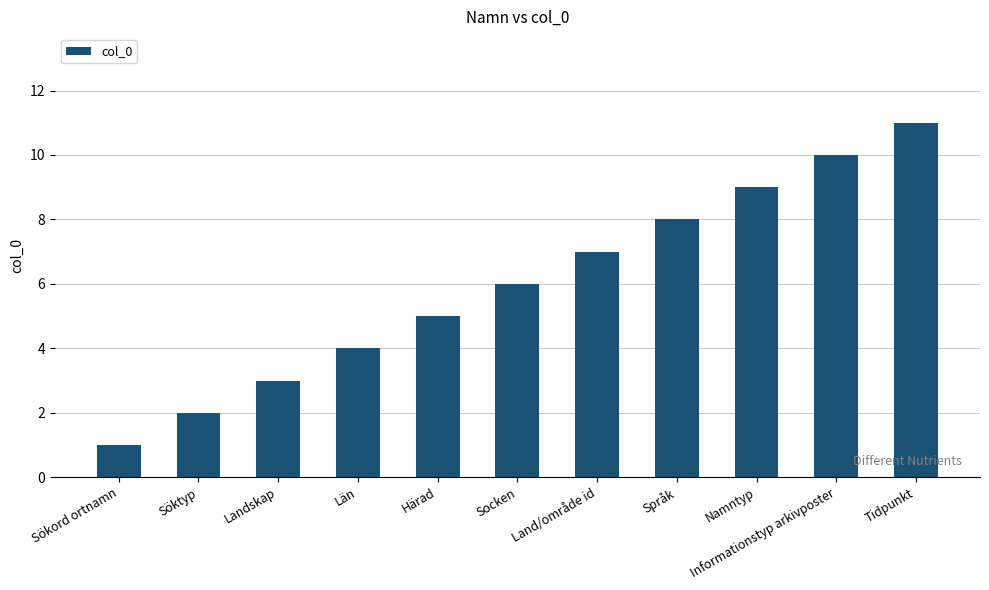

What is the label of the 1st bar from the left?

Sökord ortnamn